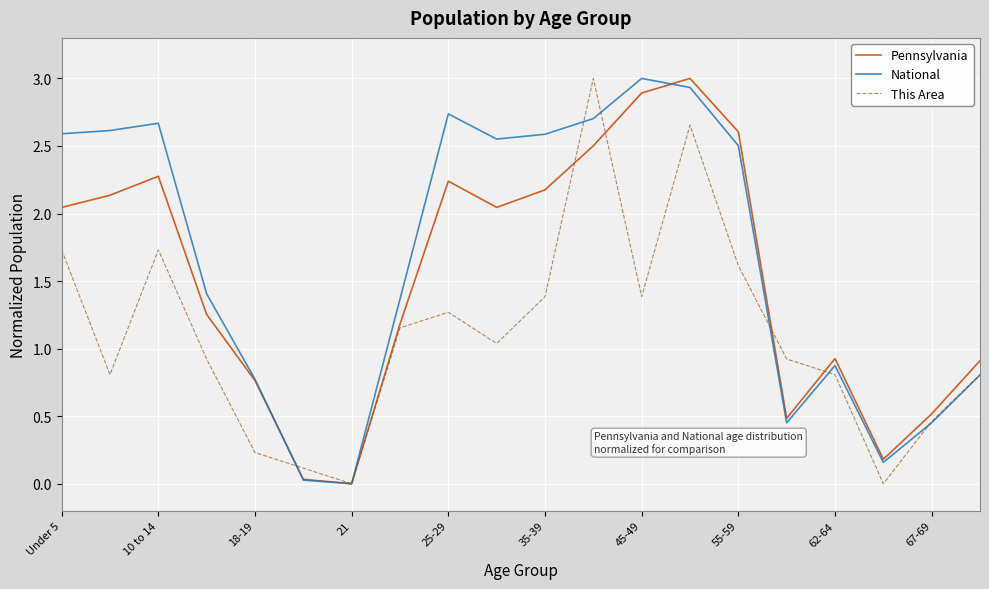

Which series has the largest total across all categories?

National